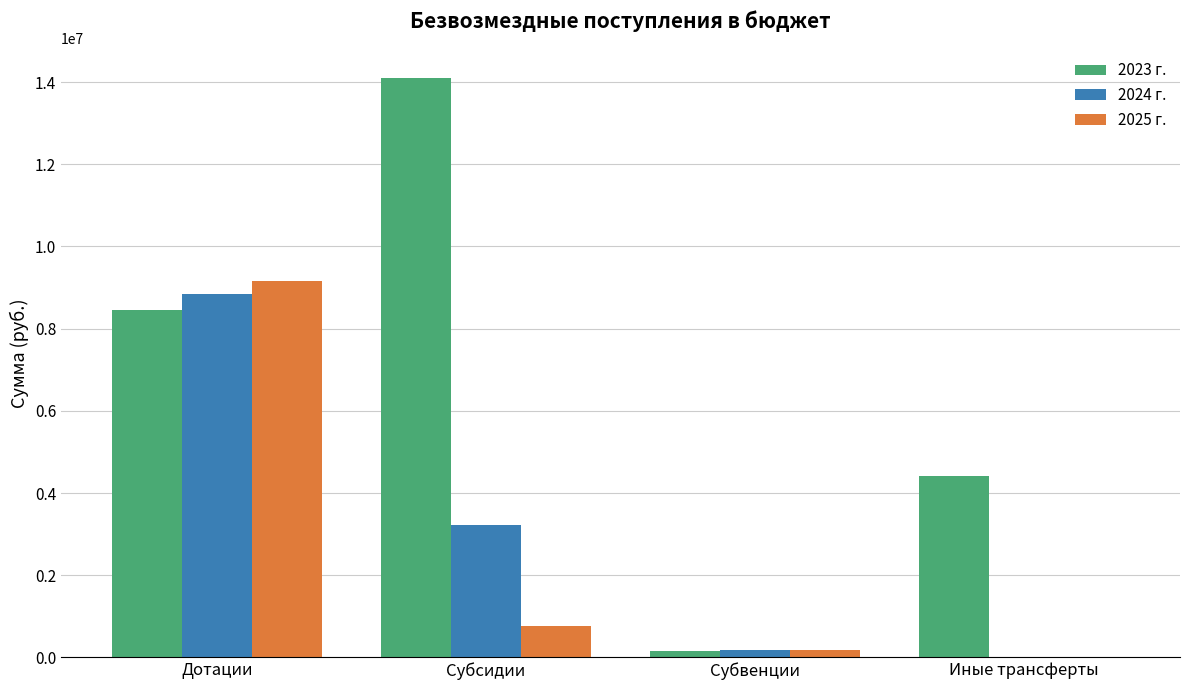

What is the sum of all 2023 г. values?

27158256.7